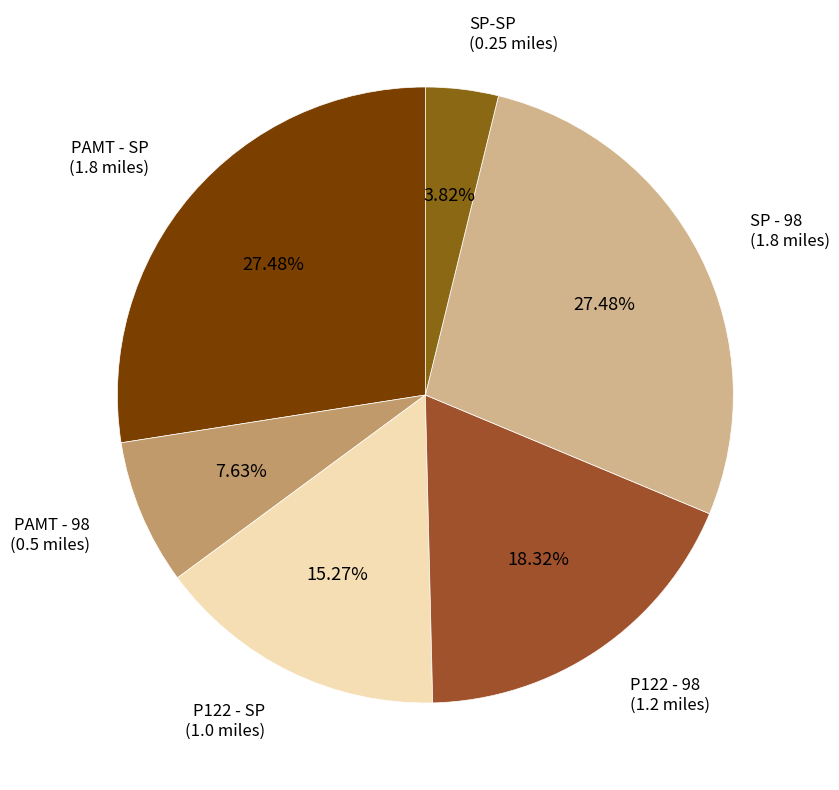

Do PAMT - 98 and P122 - 98 together represent more than half of the pie?

No